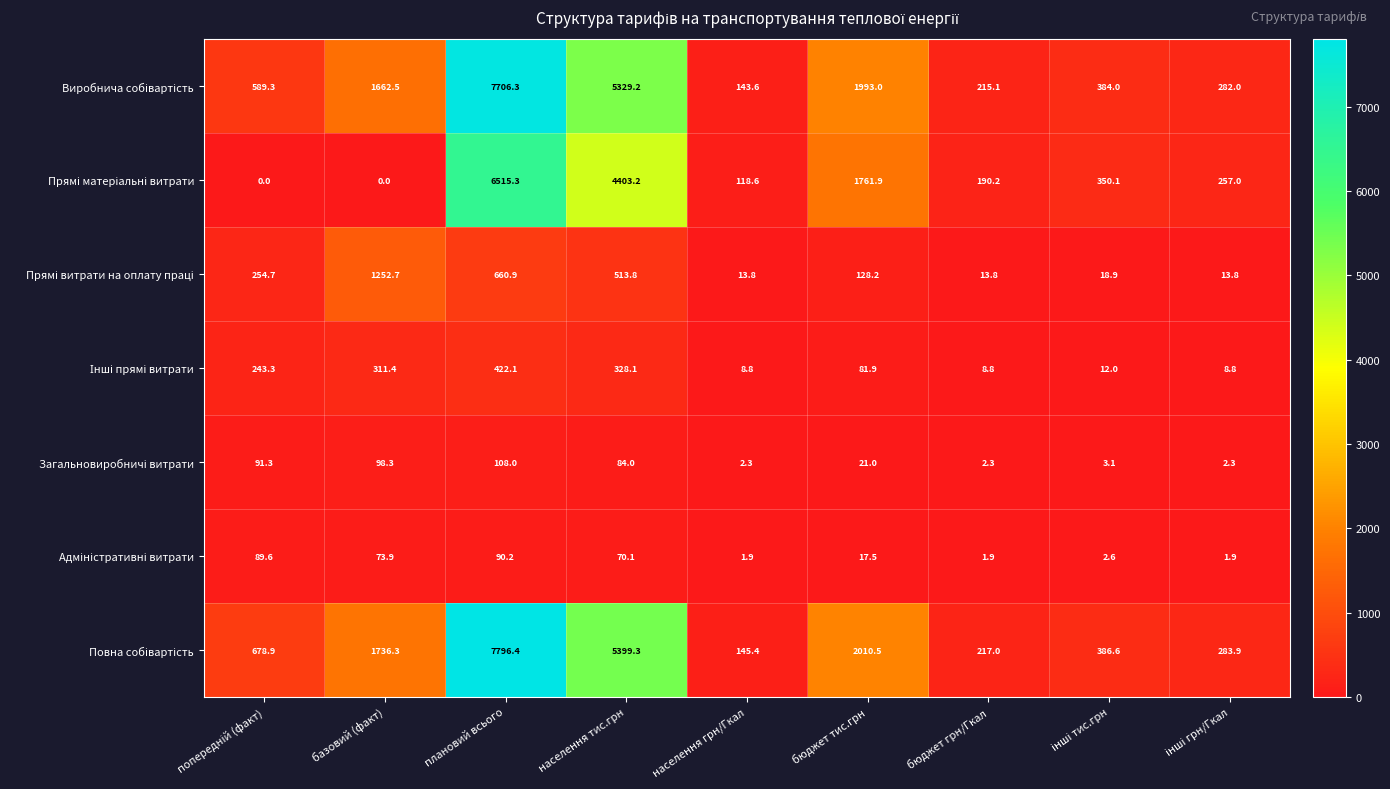

Which category has the highest value across all series?

плановий всього